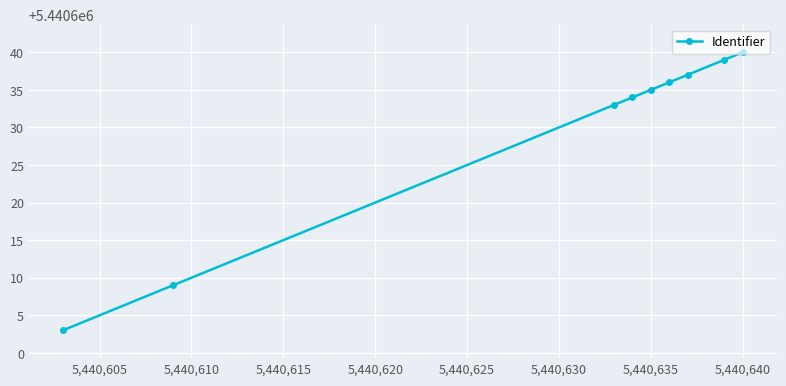

How many data points does each series have?

9